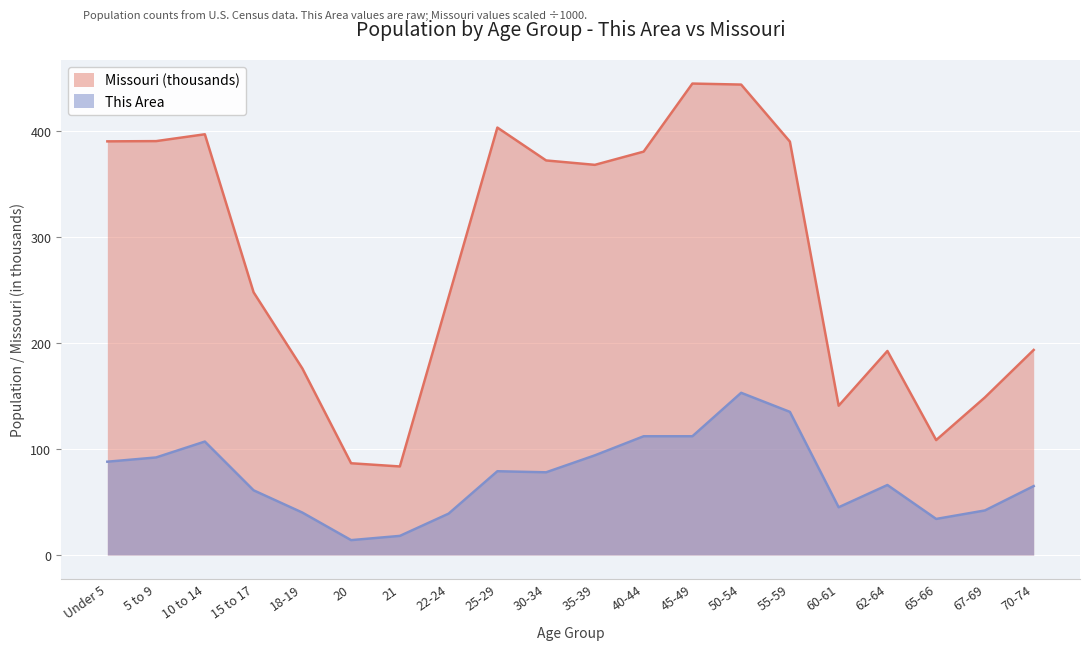

How many values in the Missouri series exceed 368?

10